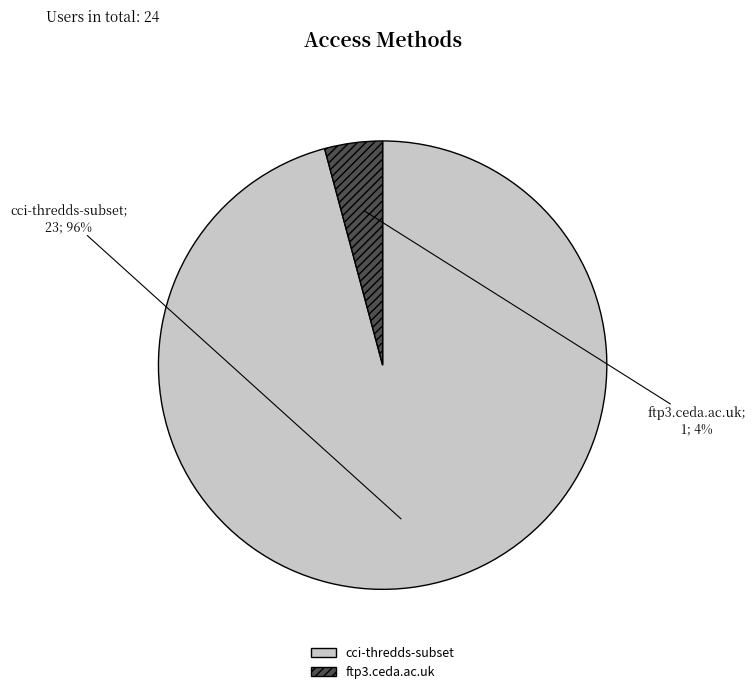

Does cci-thredds-subset represent more than half of the total?

Yes